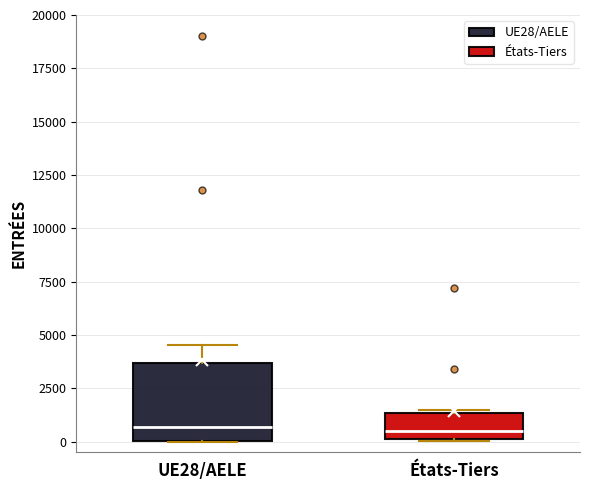

Where does the median line of the box for États-Tiers sit on the y-axis? The values are not printed on the chart, so give them approximately, as read against the axis.

500